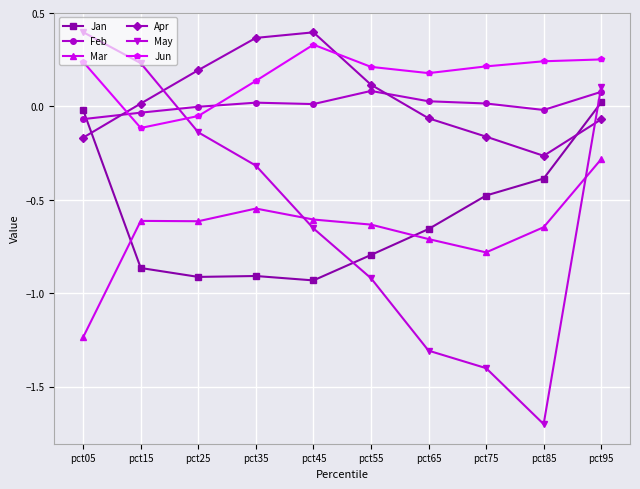

Which series has the largest total across all categories?

Jun